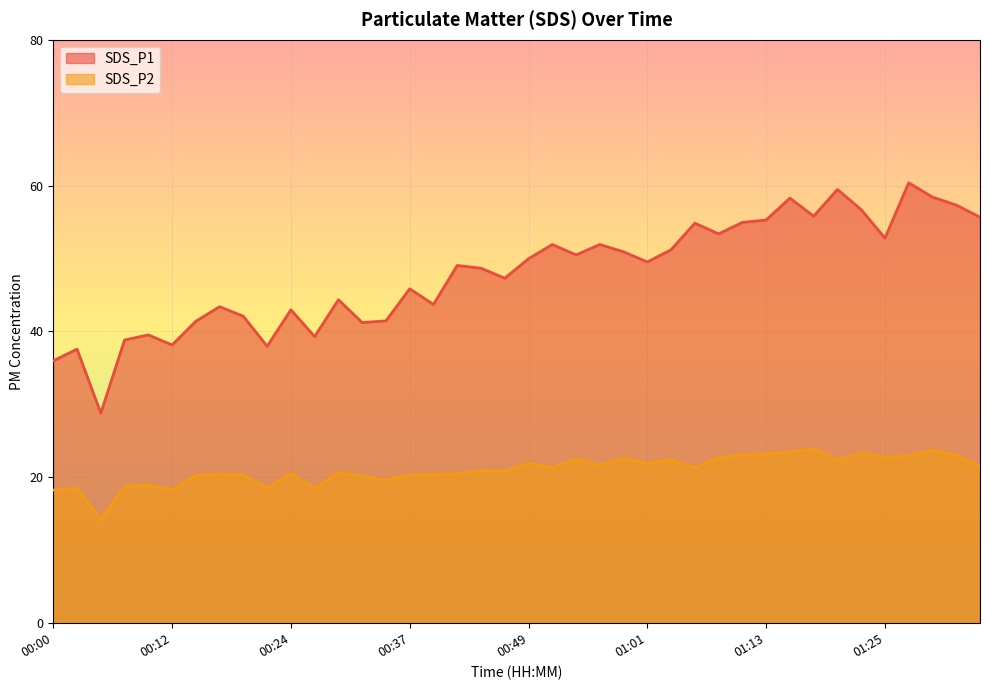

What is the greatest value displayed?

60.4